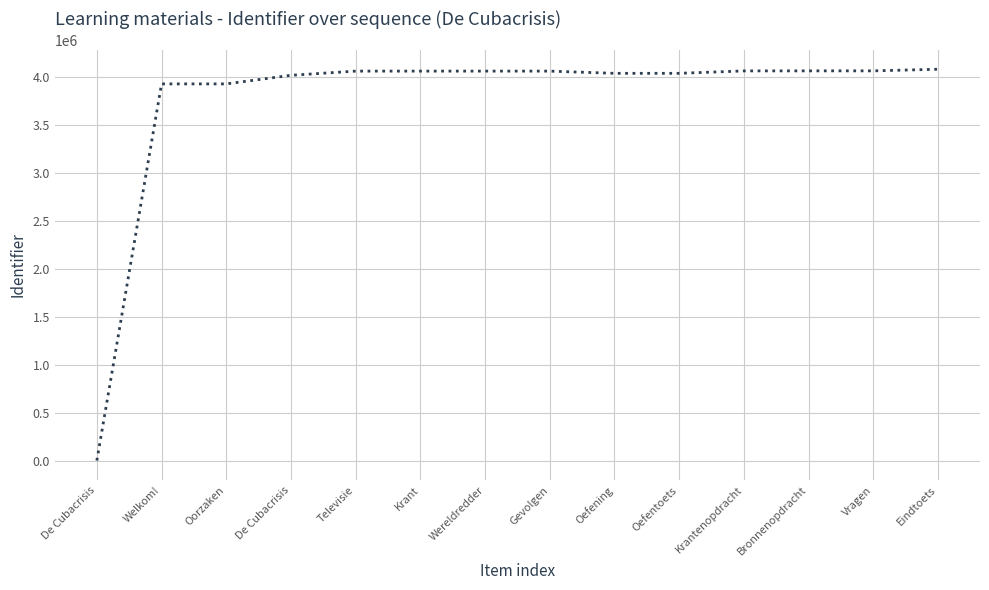

How many distinct data groups are displayed?

1